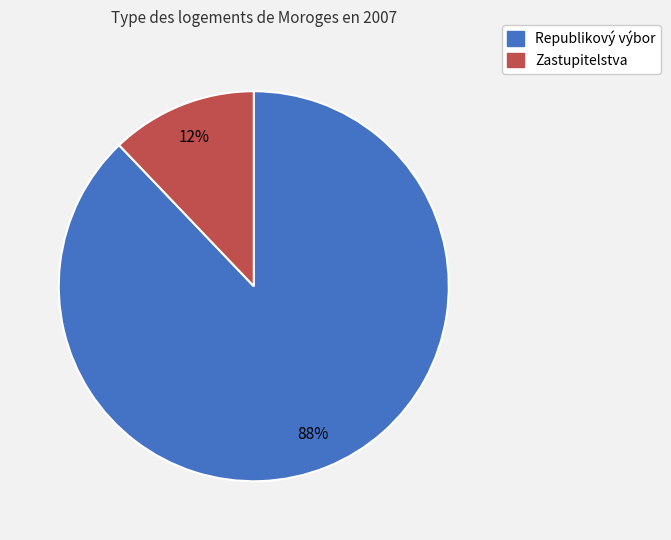

To the nearest percent, what is the difference between the Zastupitelstva and Republikový výbor slice percentages?

76%